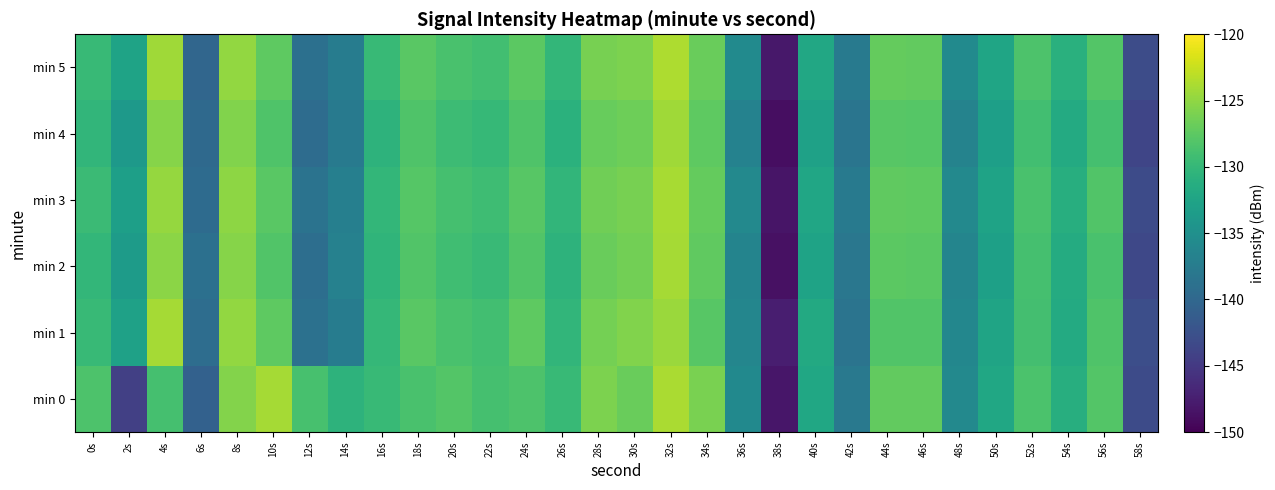

What is the total value across all series at 38s?

-889.7